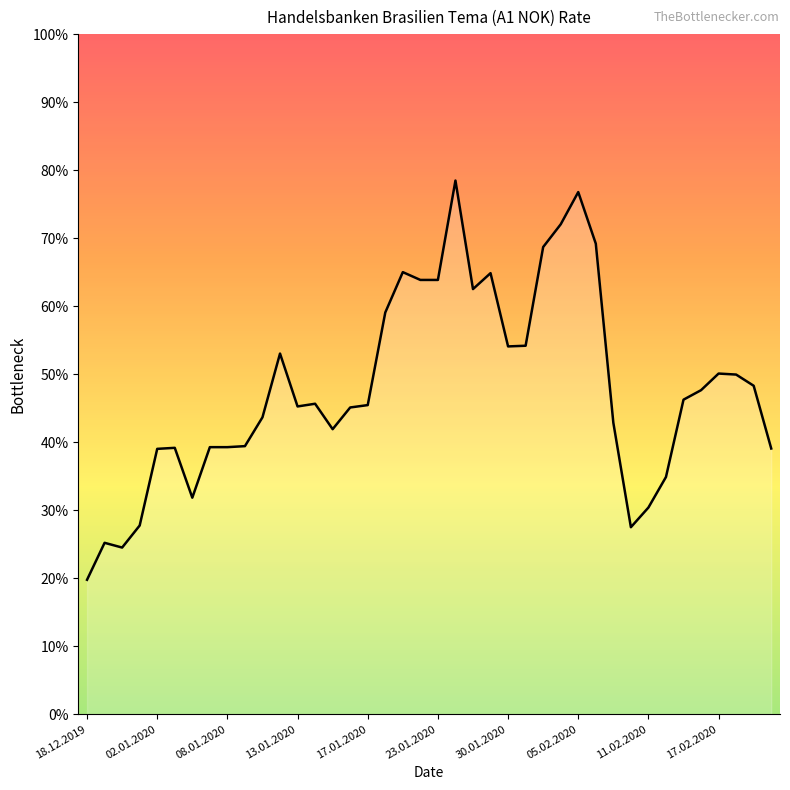

Does the chart display data point markers on the line(s)?

No